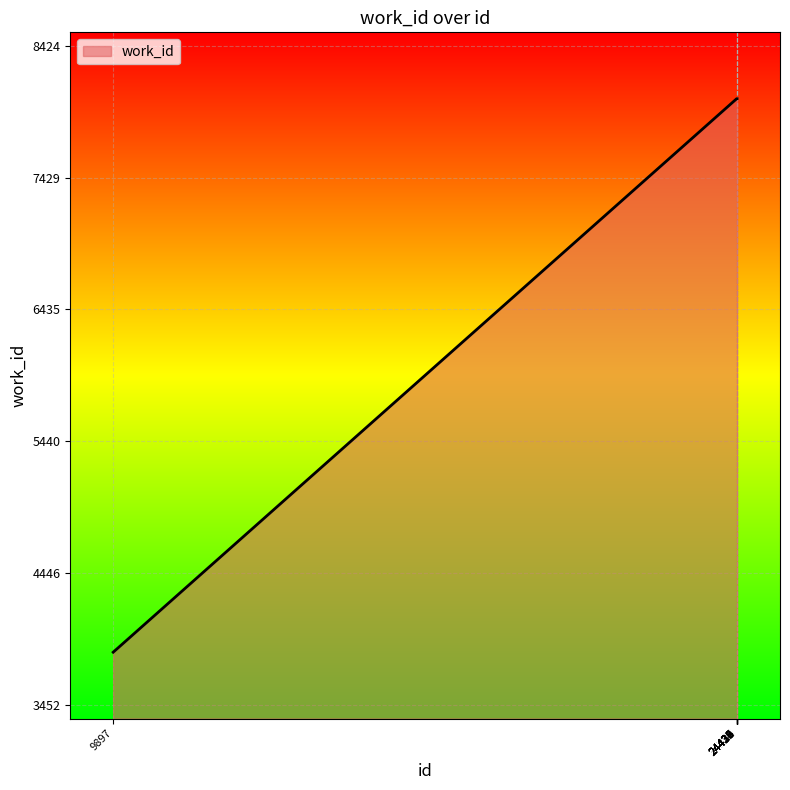

What is the difference between the maximum and minimum values?

4172